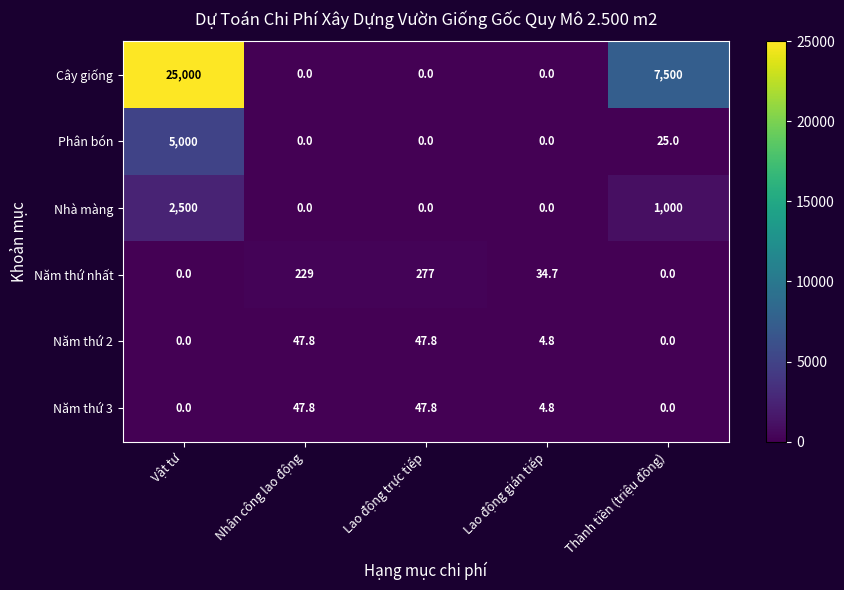

Count the number of data series in this chart.

6